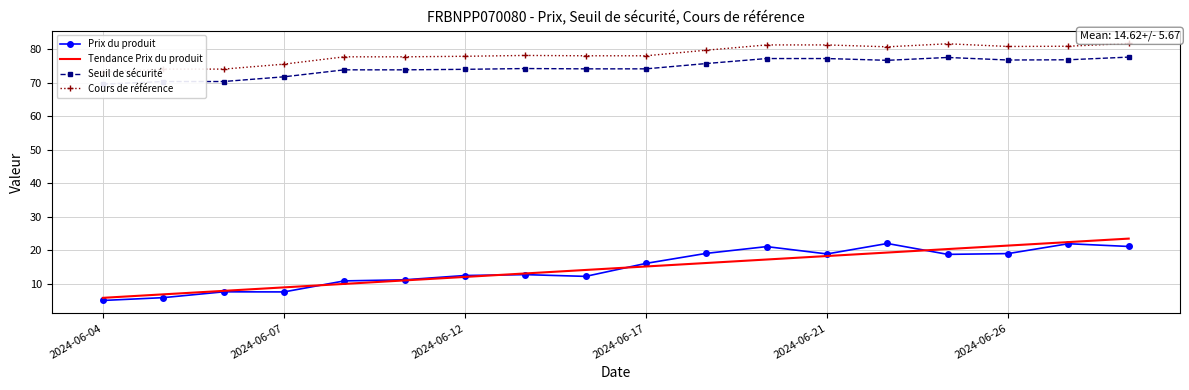

Rank the series by their maximum value, from lowest to highest.

Prix du produit, Tendance Prix du produit, Seuil de sécurité, Cours de référence